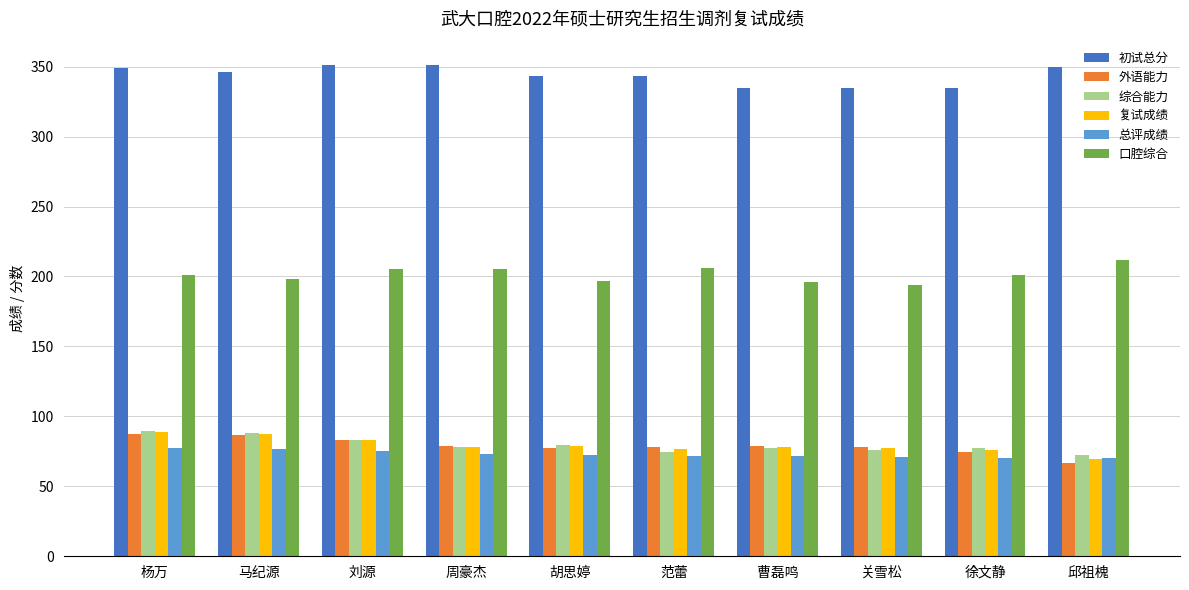

What is the label of the 10th bar from the right?

杨万